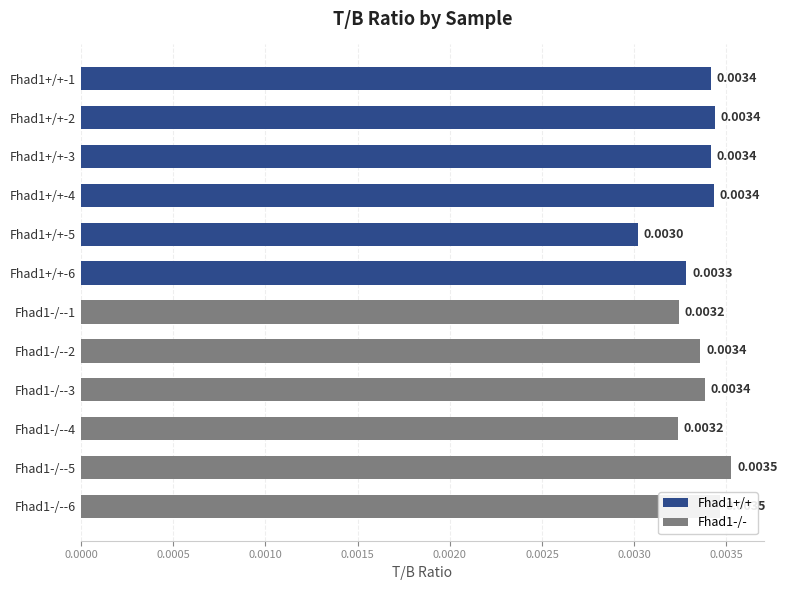

Which series has the widest spread of values?

Fhad1+/+